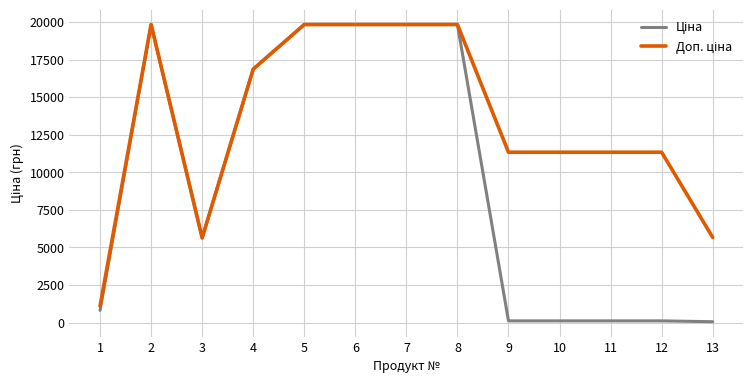

What is the greatest value displayed?

19831.1